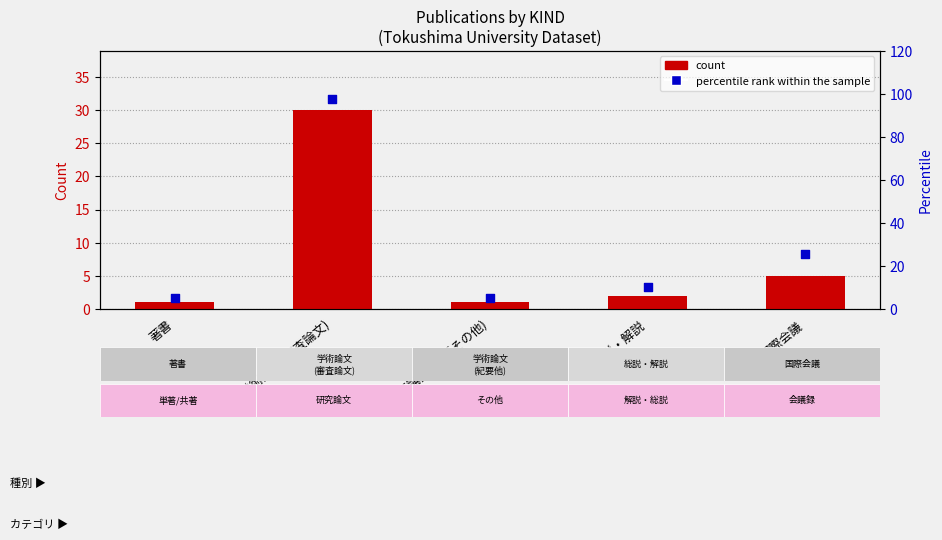

What are all the series names shown in the legend?

count, percentile rank within the sample